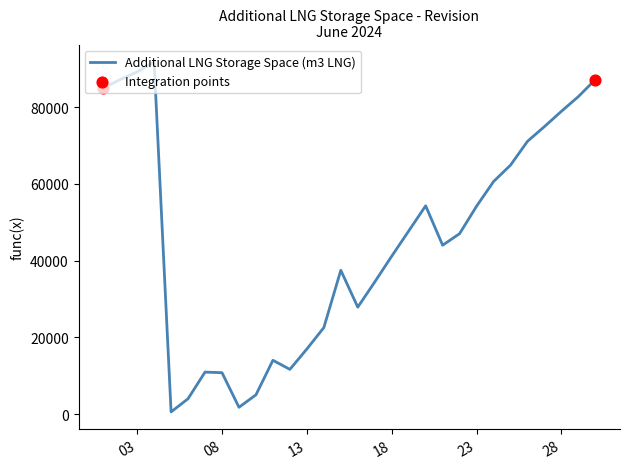

What is the maximum value shown in the chart?

91743